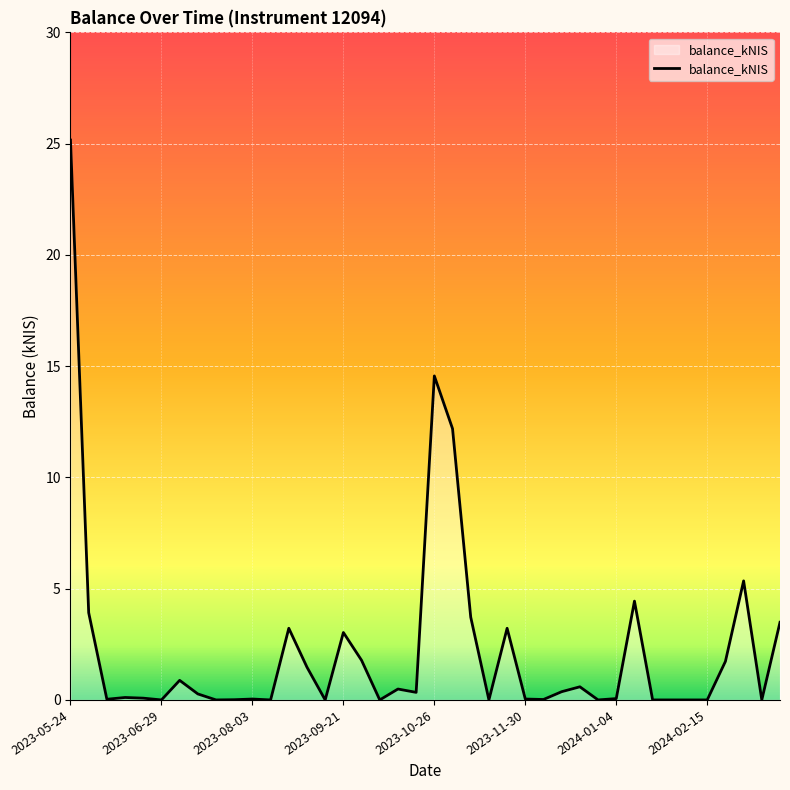

What is the greatest value displayed?

25.2